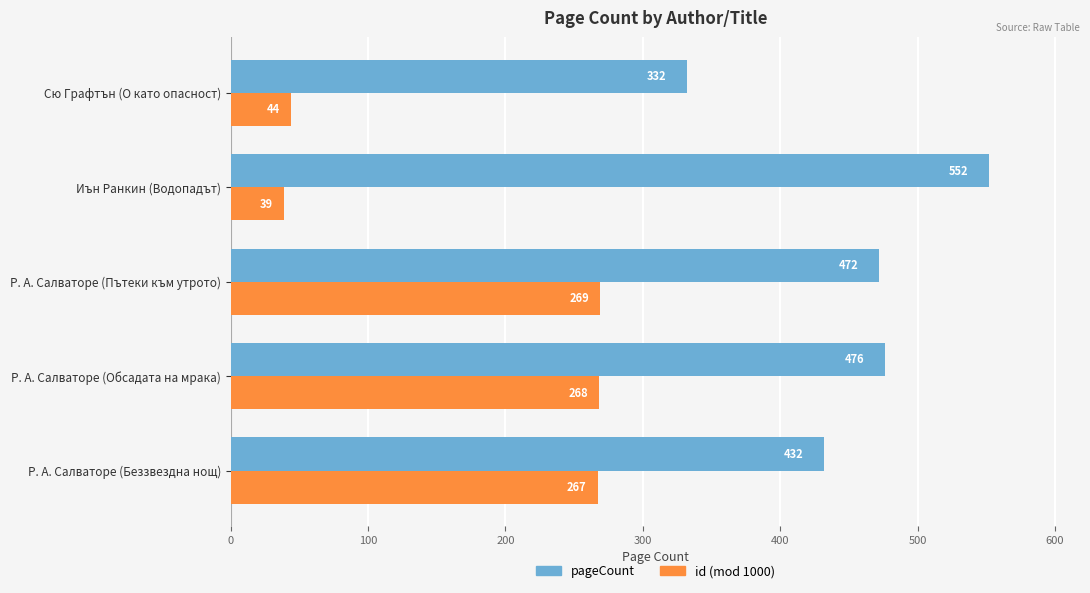

At how many categories does at least one series exceed 169?

5